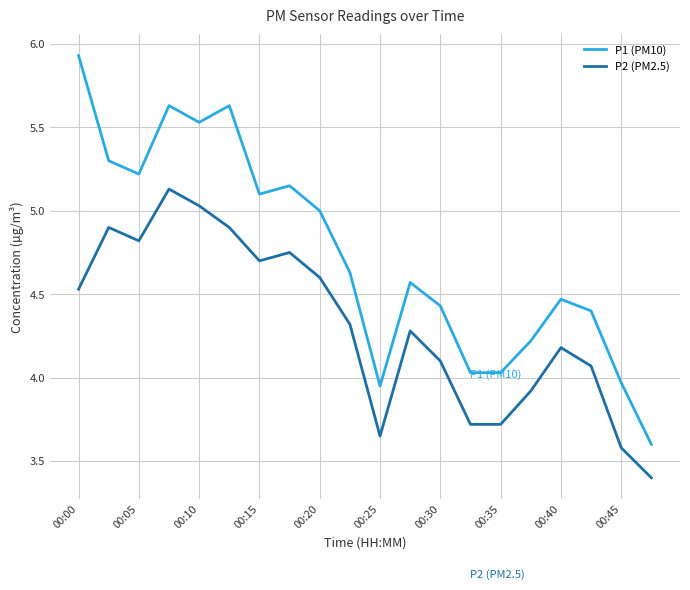

What is the smallest value displayed?

3.4